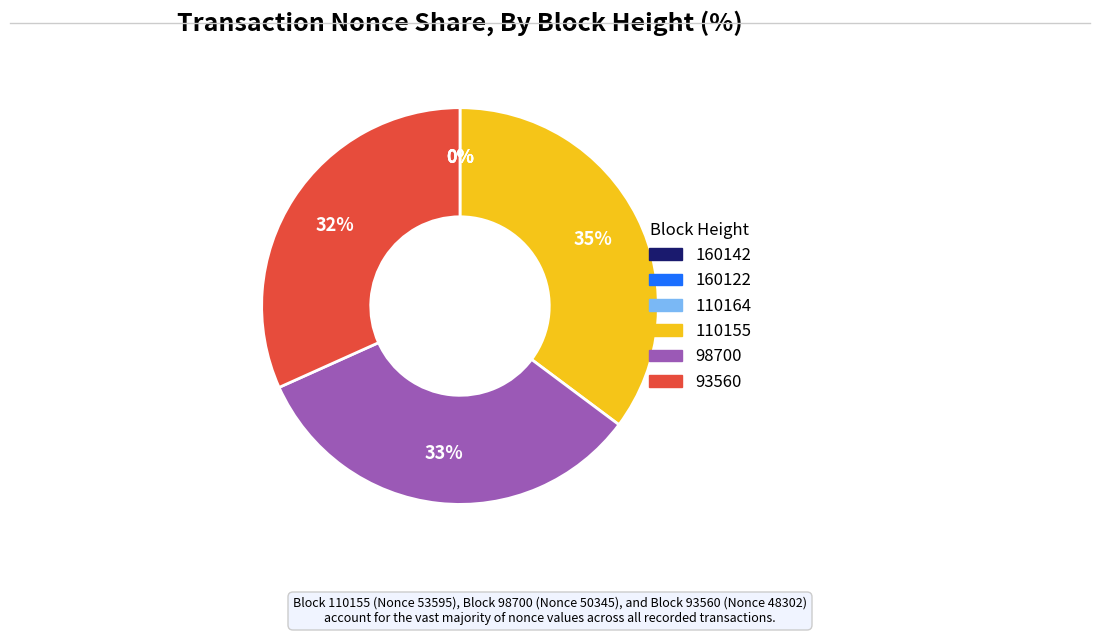

Does any single category account for the majority?

No